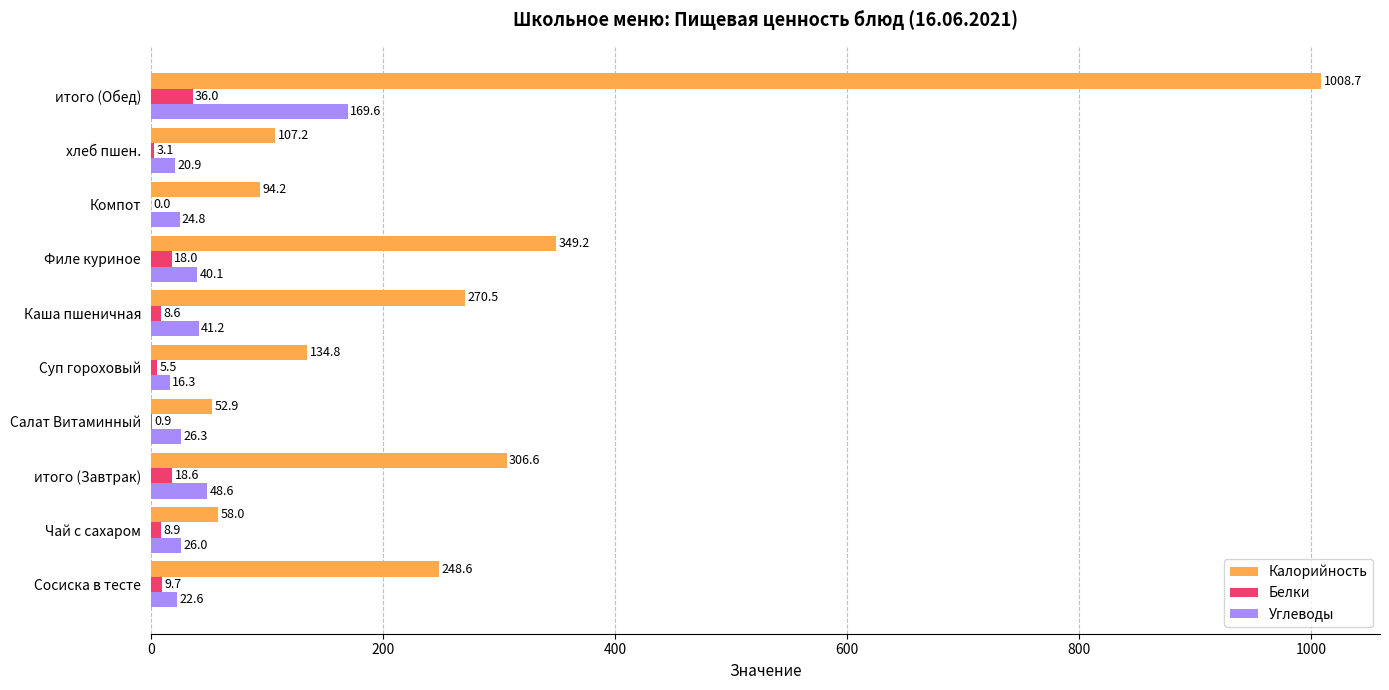

Which category has the highest value across all series?

итого (Обед)